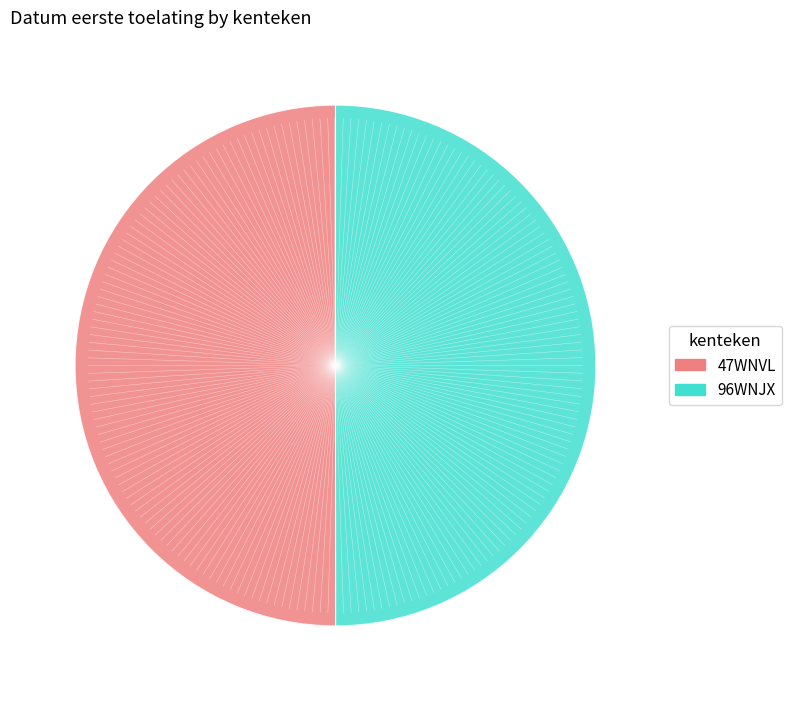

What is the ratio of the value at 47WNVL to the value at 96WNJX?

1.0